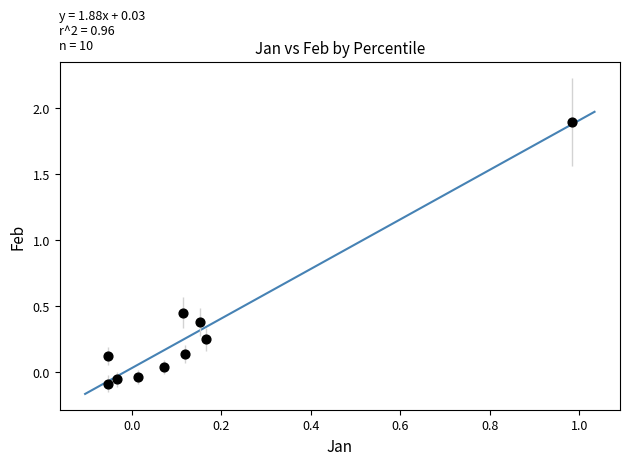

What is the range of Y values (max minus min)?

2.0